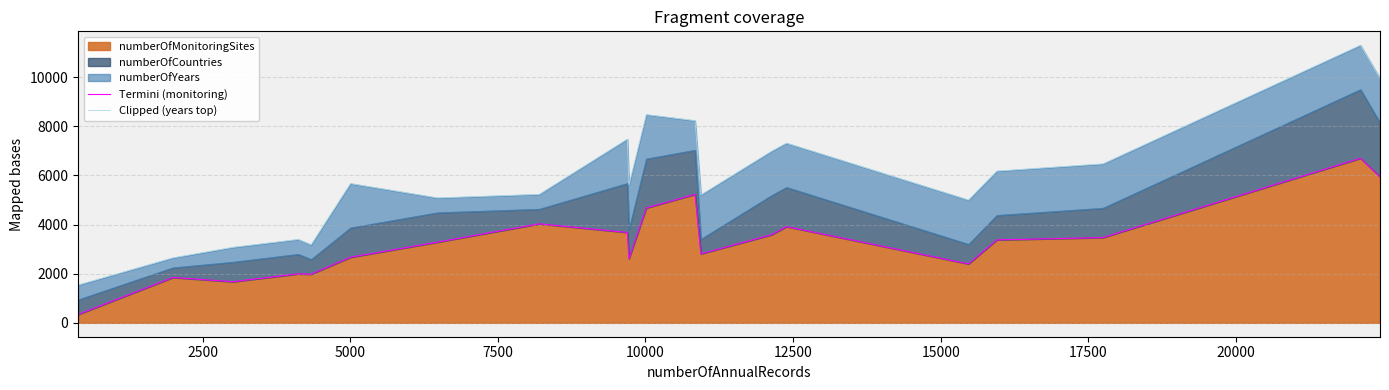

In Clipped (years top), how many points are lower than both neighbors (excluding endpoints)?

5